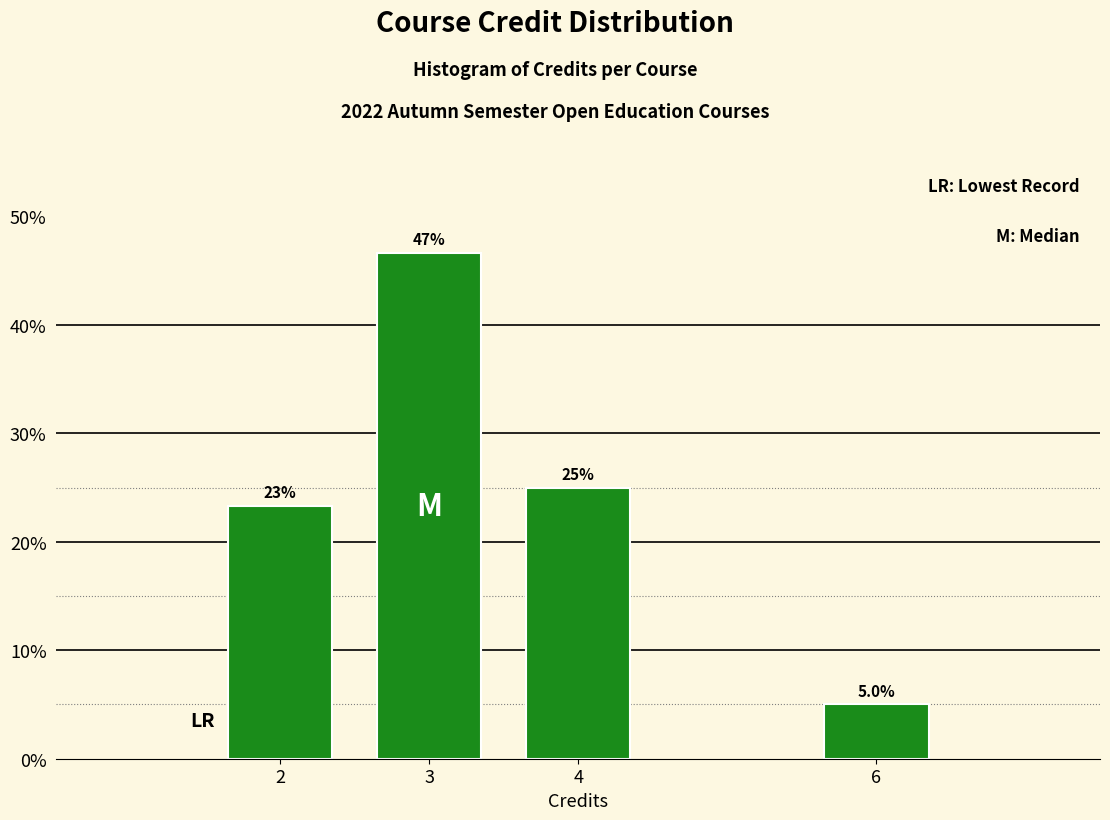

Reading left to right, transcribe all the data shown in this chart.

2=23.3	3=46.7	4=25.0	6=5.0